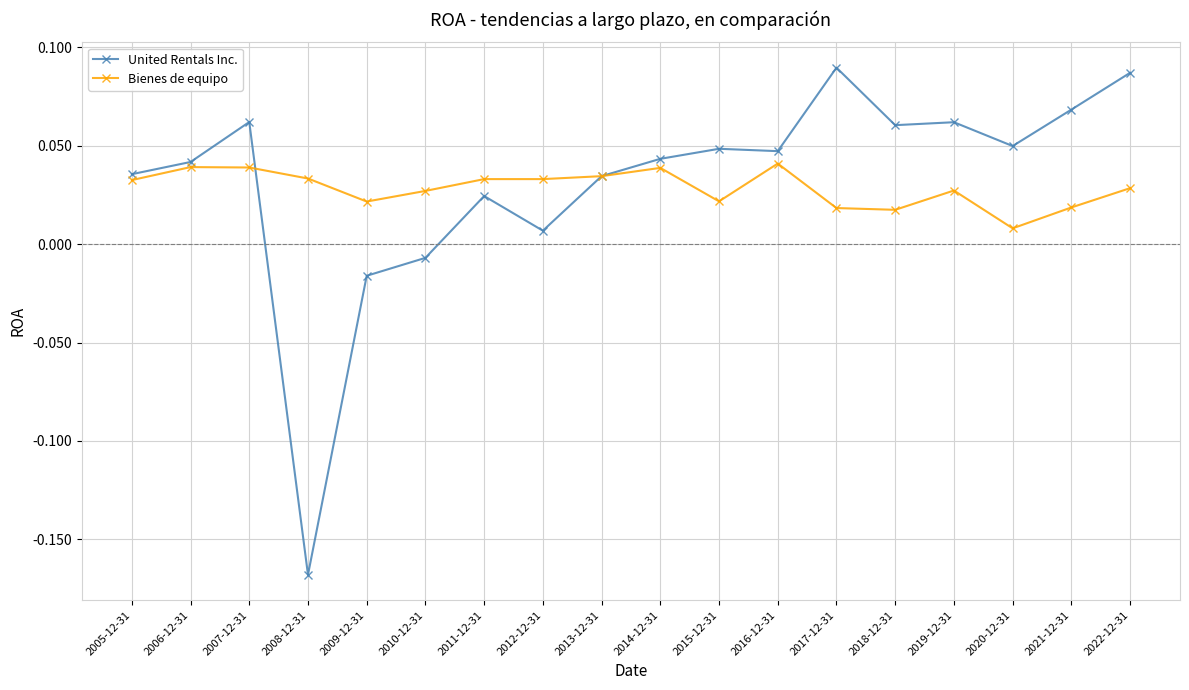

What position from the left is 2014-12-31?

10